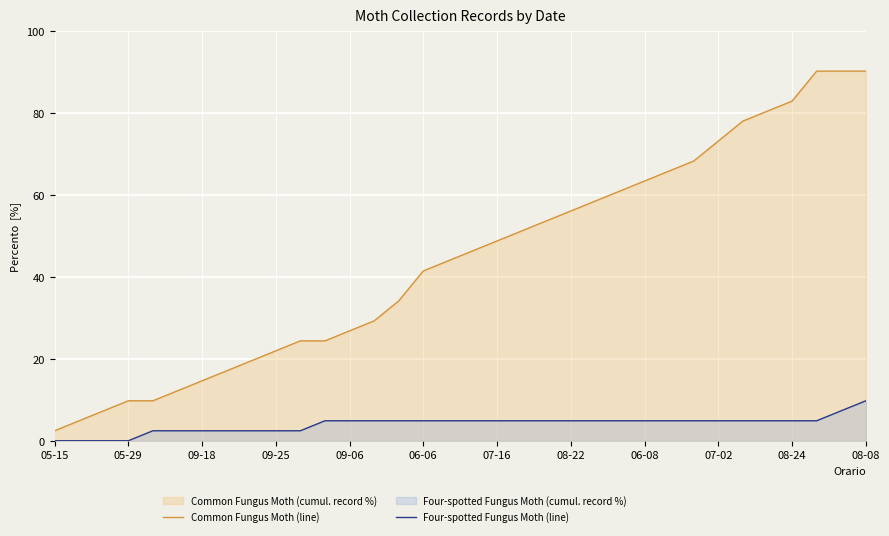

What is the maximum value for Common Fungus Moth (line)?

90.2